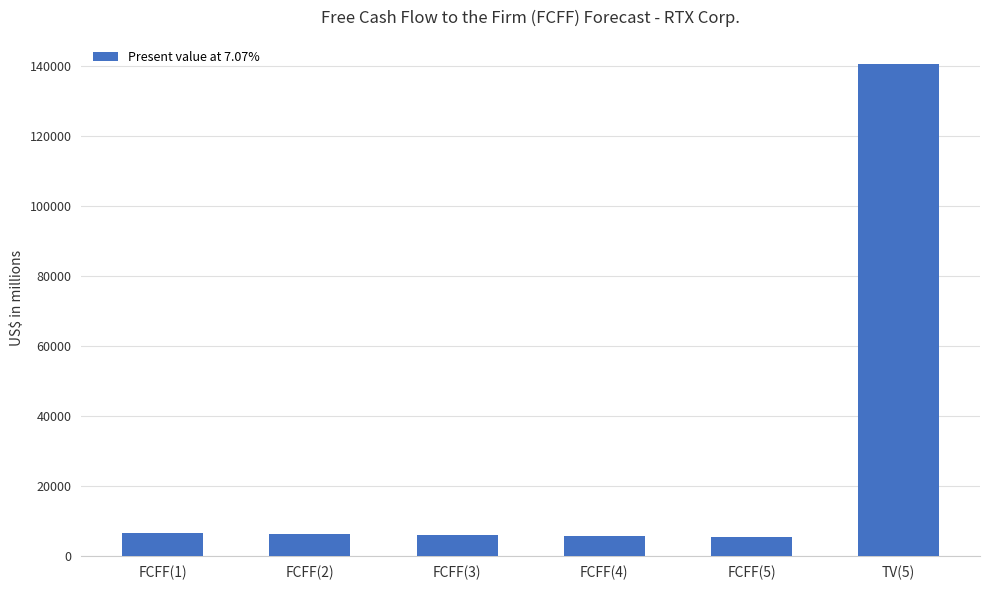

What is the label of the 6th bar from the right?

FCFF(1)